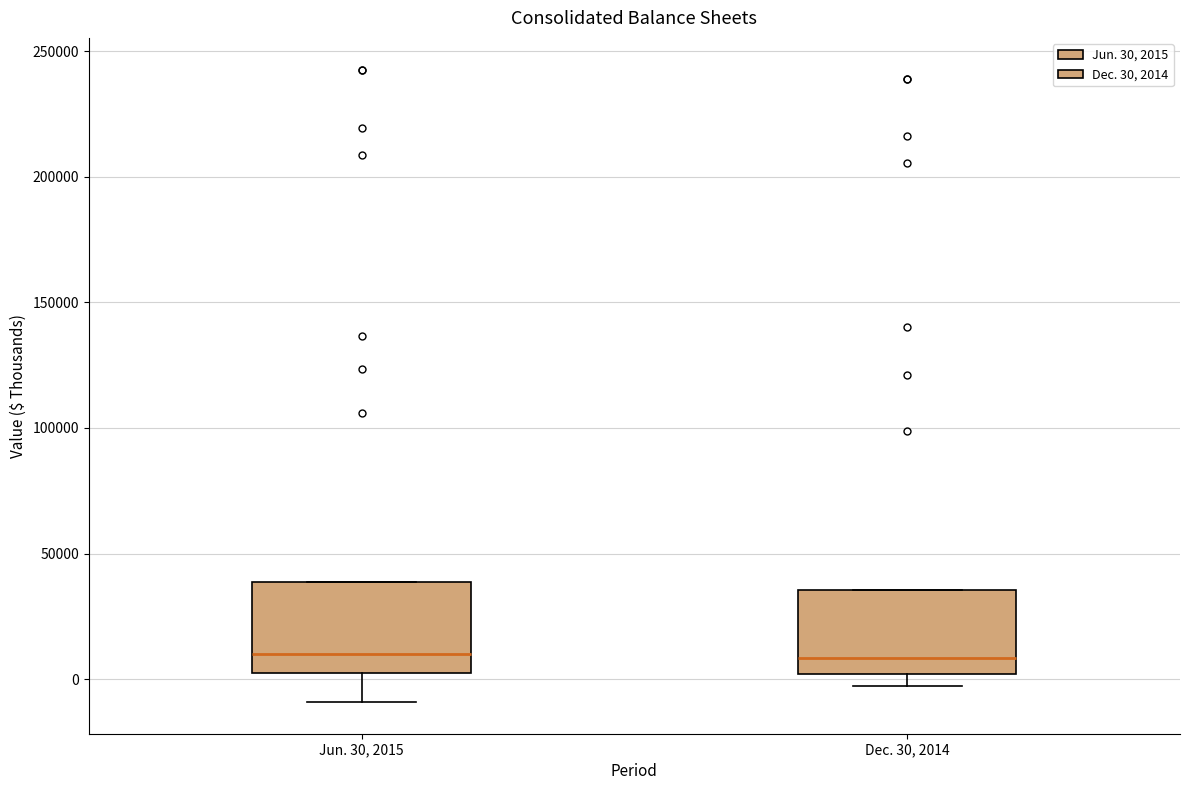

Reading left to right, read every box against the y-axis: the position of its median line, the range the box covers, and the ends of its whiskers. The values are not printed on the chart, so give them approximately, as read against the axis.

Jun. 30, 2015: median 10000, box 0 to 40000, whiskers -10000 to 40000
Dec. 30, 2014: median 10000, box 0 to 35000, whiskers -5000 to 35000